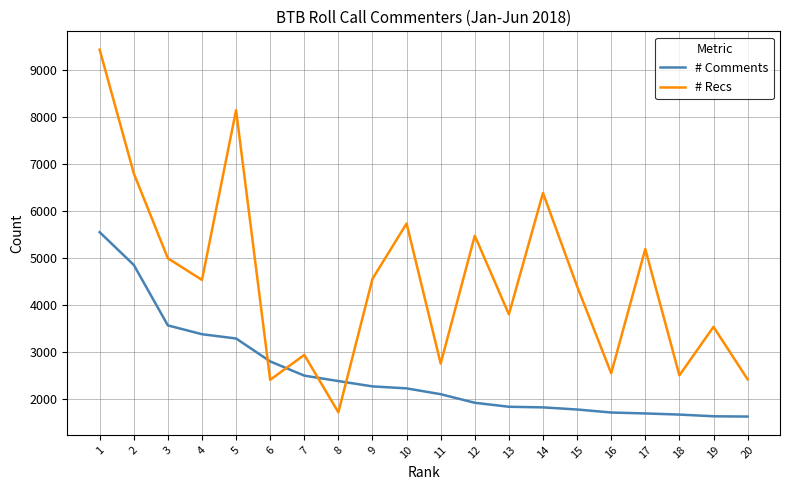

What is the highest value of the # Recs series?

9431